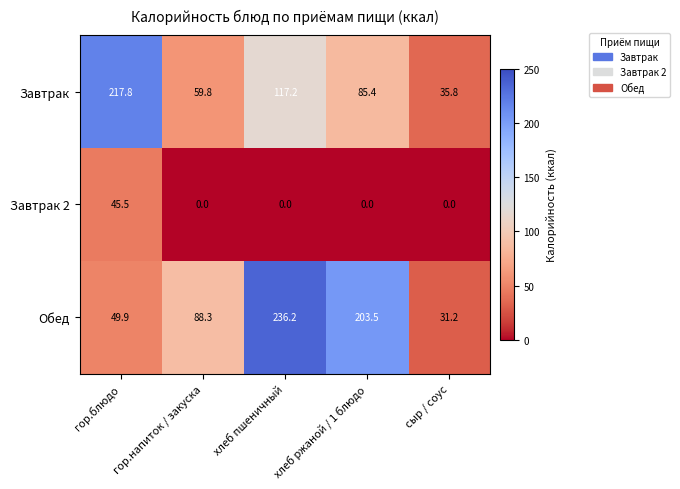

The value of Завтрак at сыр / соус is 35.8. True or false?

True